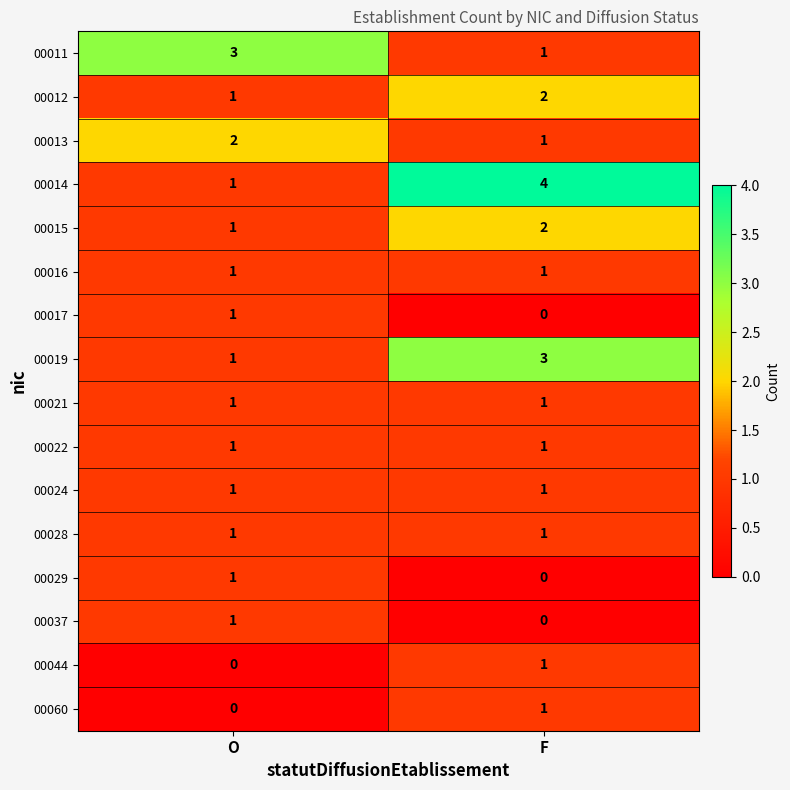

At which label is 00044 closest to 0?

O